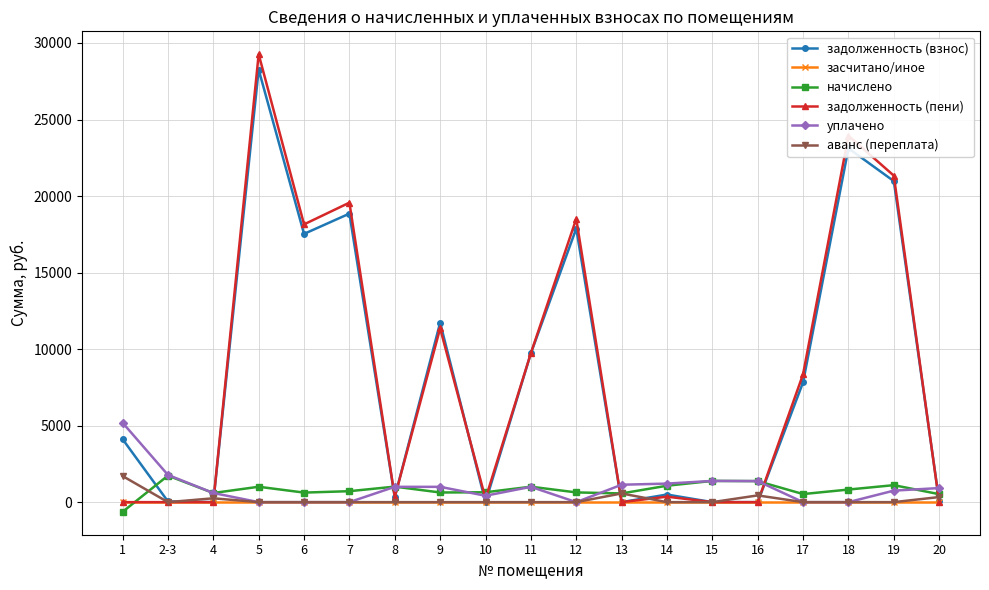

What is the spread (max minus min) of values at 2-3?

1778.8